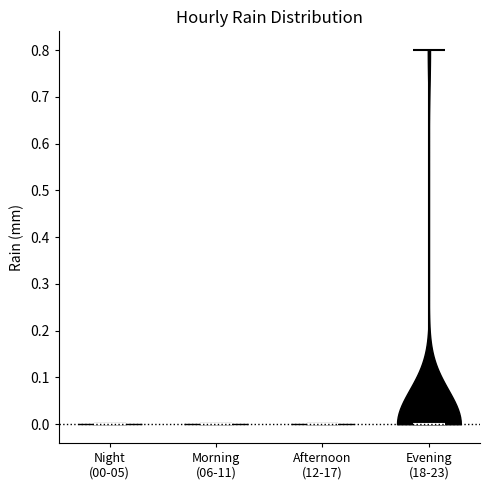

What is the lowest point the violin for Morning (06-11) reaches on the y-axis? The values are not printed on the chart, so give them approximately, as read against the axis.

0.0